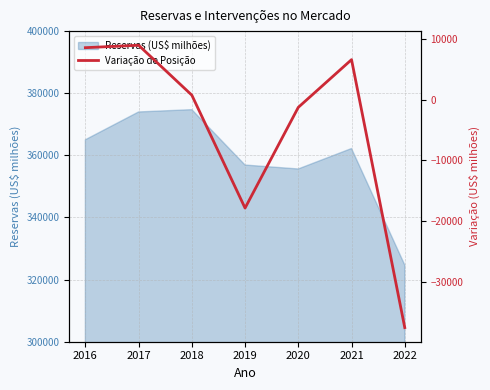

The chart shows a value of 13878.1 at 2017. True or false?

False